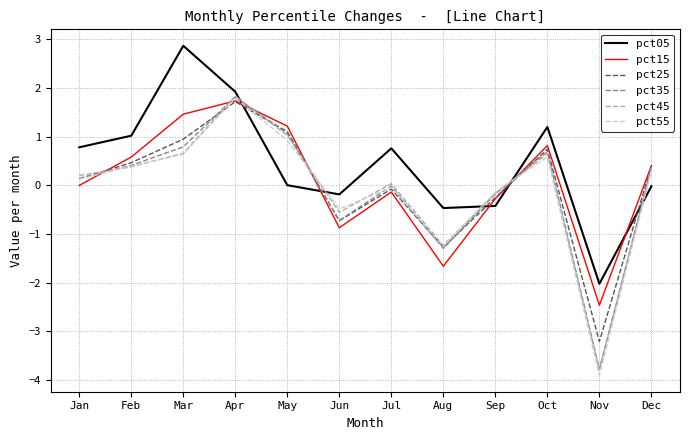

How many intersections are there between pct25 and pct05?

5